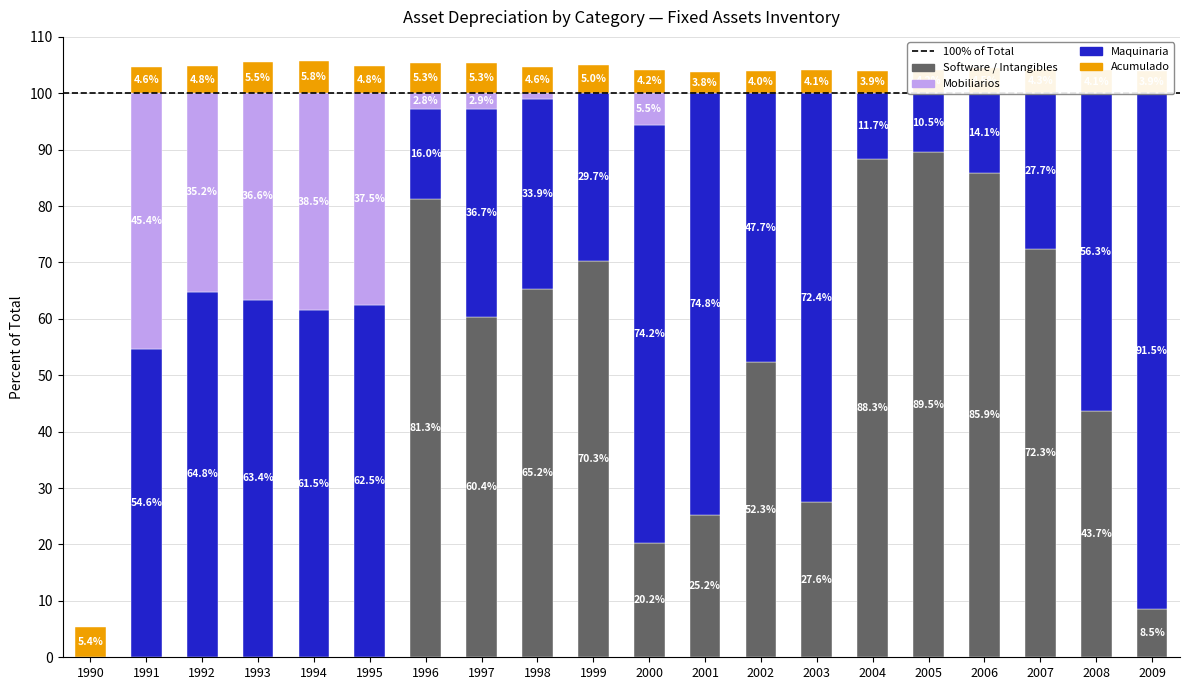

Reading left to right, list all the values displayed in this chart.

Software / Intangibles: 0.0	0.0	0.0	0.0	0.0	0.0	81.3	60.4	65.2	70.3	20.2	25.2	52.3	27.6	88.3	89.5	85.9	72.3	43.7	8.5
Mobiliarios: 0.0	54.6	64.8	63.4	61.5	62.5	16.0	36.7	33.9	29.7	74.2	74.8	47.7	72.4	11.7	10.5	14.1	27.7	56.3	91.5
Maquinaria: 0.0	45.4	35.2	36.6	38.5	37.5	2.8	2.9	0.9	0.0	5.5	0.0	0.0	0.0	0.0	0.0	0.0	0.0	0.0	0.0
Acumulado: 5.4	4.6	4.8	5.5	5.8	4.8	5.3	5.3	4.6	5.0	4.2	3.8	4.0	4.1	3.9	4.2	4.5	4.3	4.1	3.9